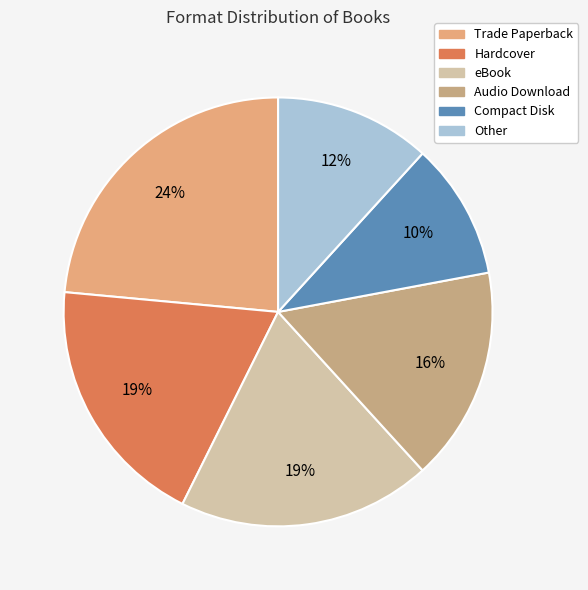

Does Hardcover represent more than half of the total?

No